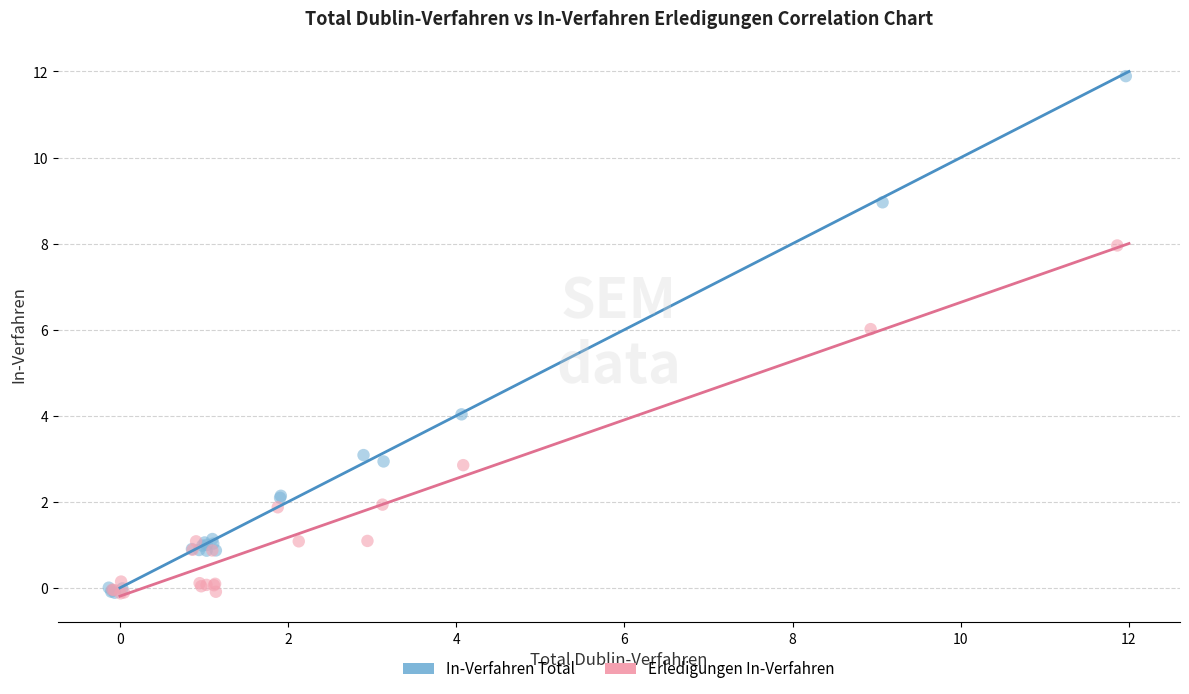

Which series reaches the maximum Y coordinate?

In-Verfahren Total